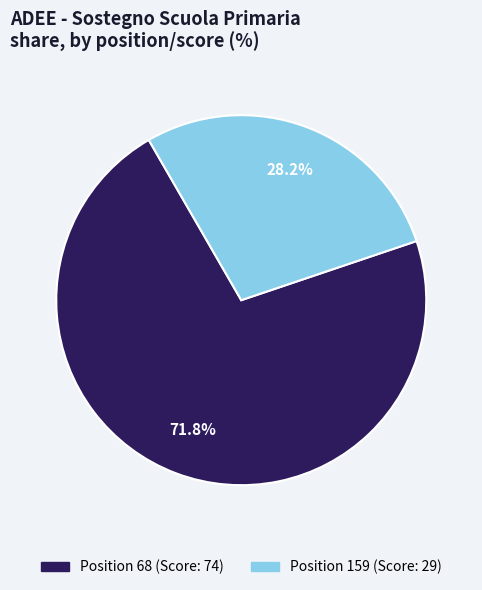

Which has a higher value, Position 68 (Score: 74) or Position 159 (Score: 29)?

Position 68 (Score: 74)